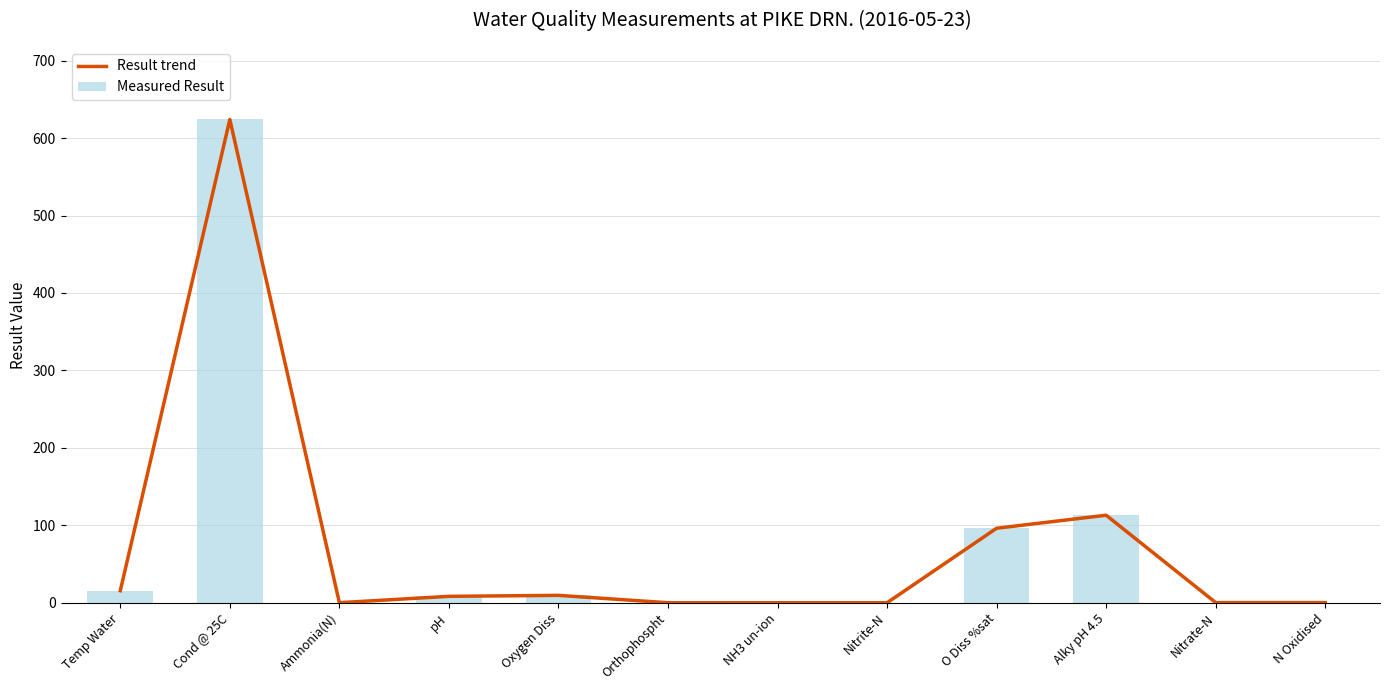

Is it true that Measured Result equals 0.1 at Ammonia(N)?

False